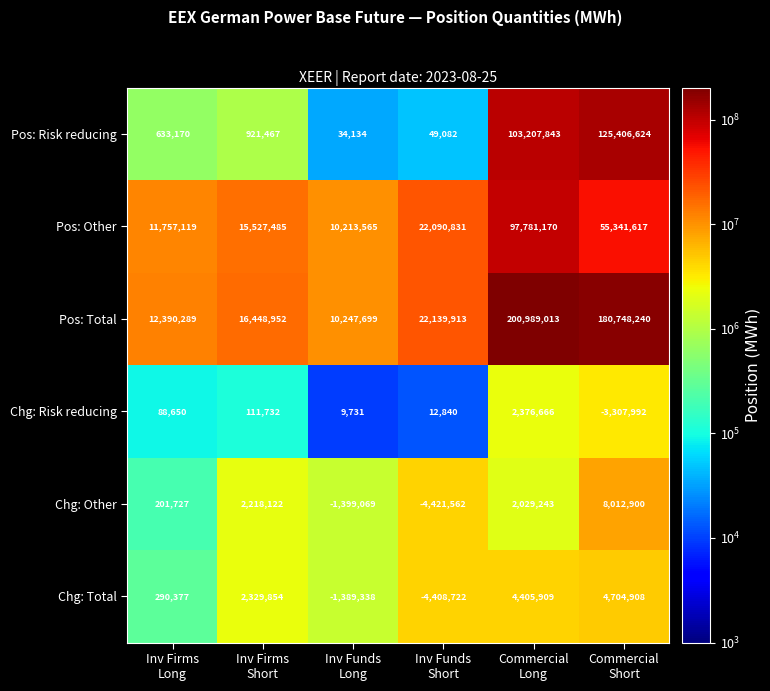

What is the difference between the maximum and second lowest values in the Chg: Other series?

9411969